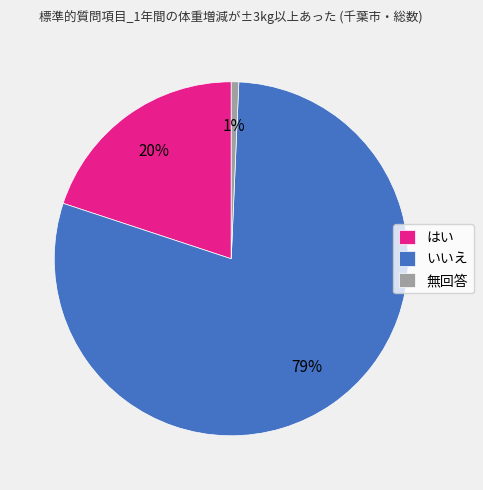

What percentage is the いいえ slice, to the nearest percent?

79%